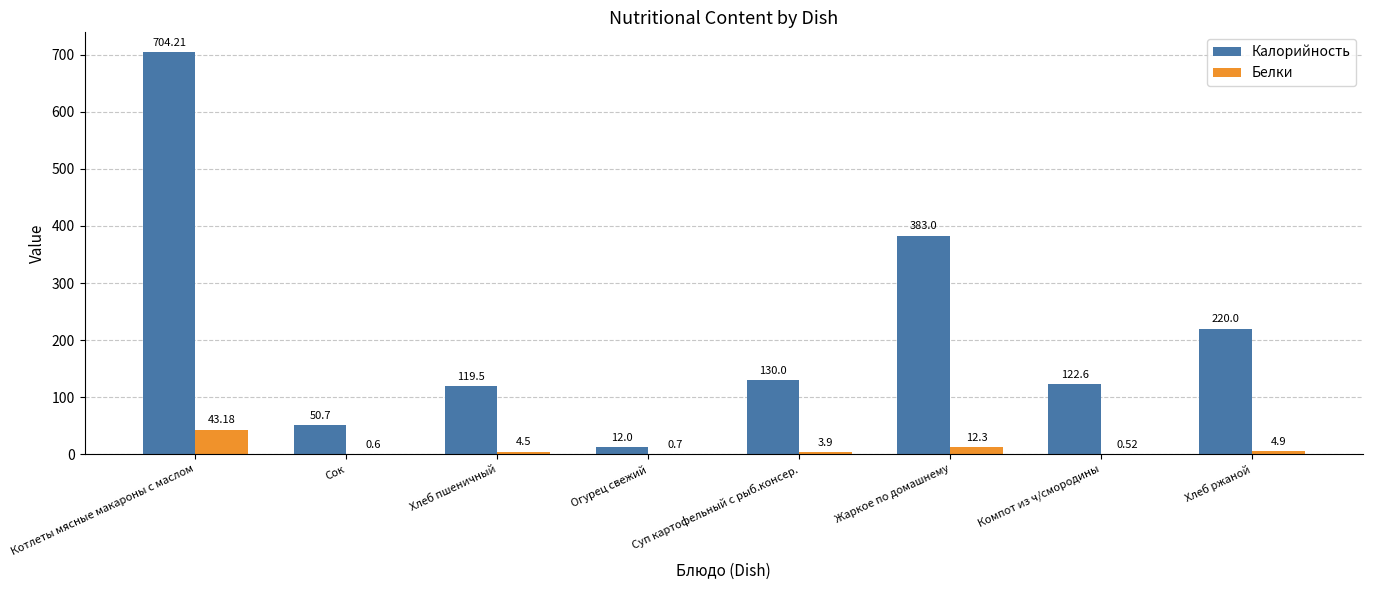

Which series has the largest range (max minus min)?

Калорийность